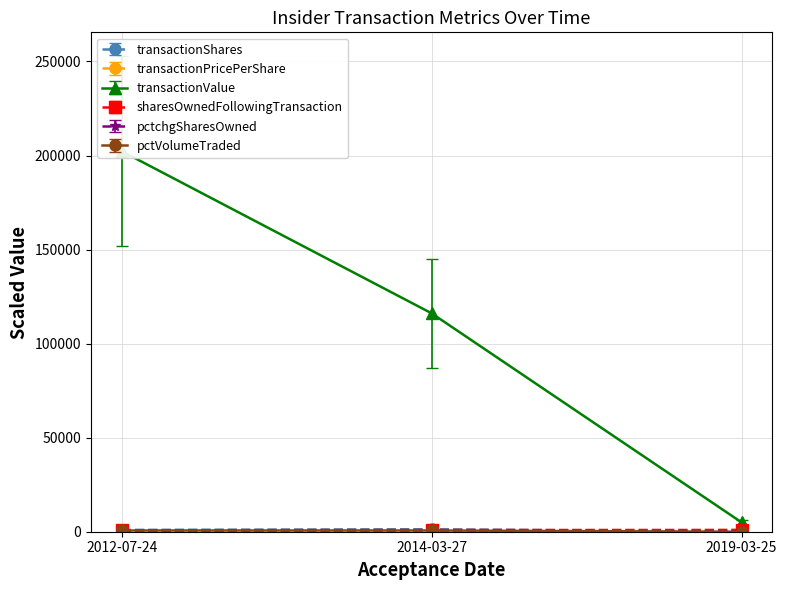

Which has a higher value, 2012-07-24 or 2014-03-27?

2014-03-27